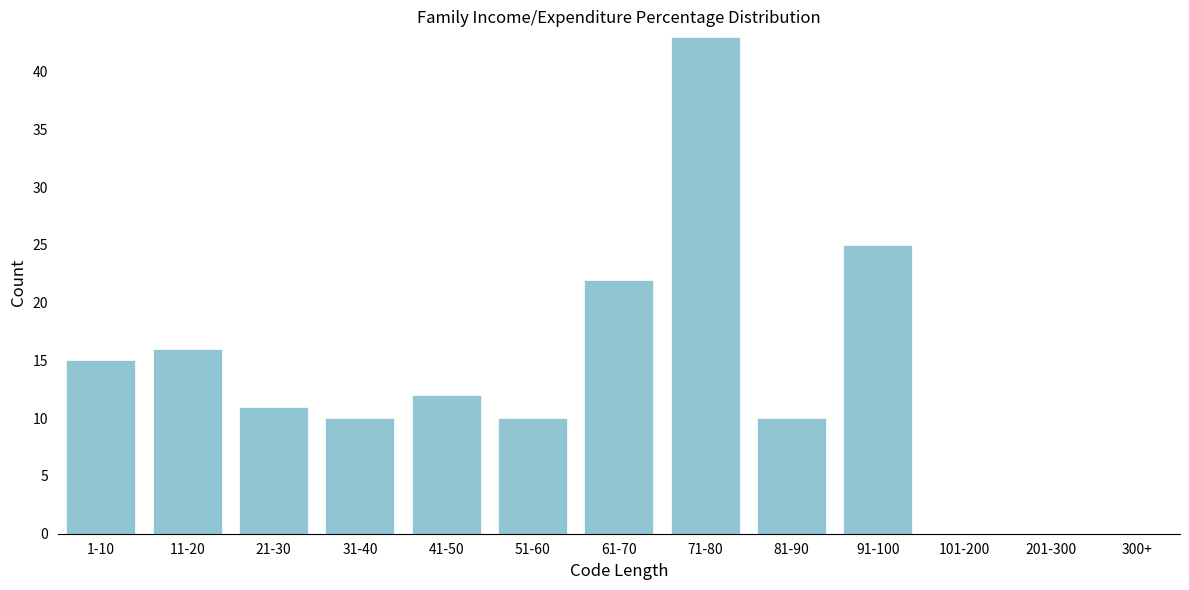

Reading right to left, transcribe all the data shown in this chart.

300+=0	201-300=0	101-200=0	91-100=25	81-90=10	71-80=43	61-70=22	51-60=10	41-50=12	31-40=10	21-30=11	11-20=16	1-10=15